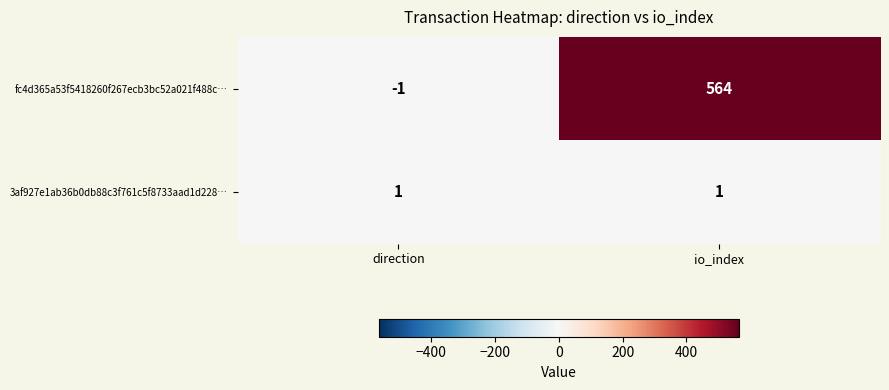

Is the value of fc4d365a53f5418260f267ecb3bc52a021f488c… at io_index greater than the value of 3af927e1ab36b0db88c3f761c5f8733aad1d228… at direction?

Yes